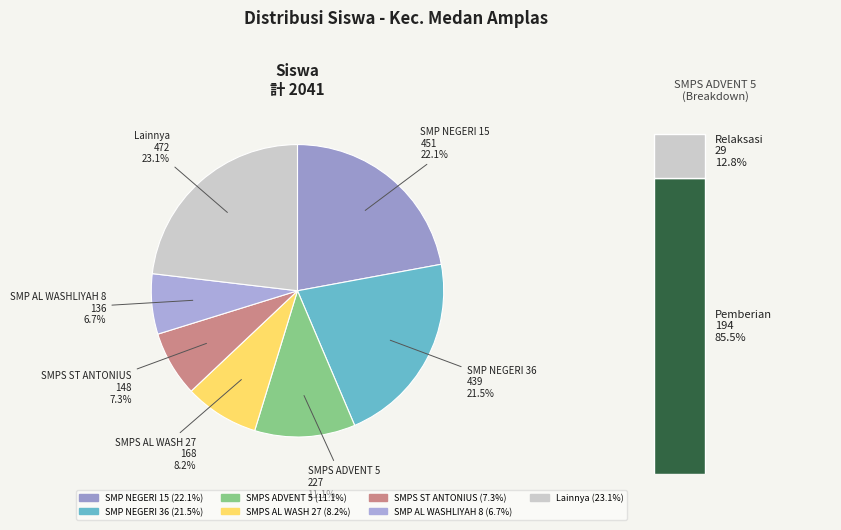

To the nearest percent, what portion does UPT SMP NEGERI 36 MEDAN represent?

22%